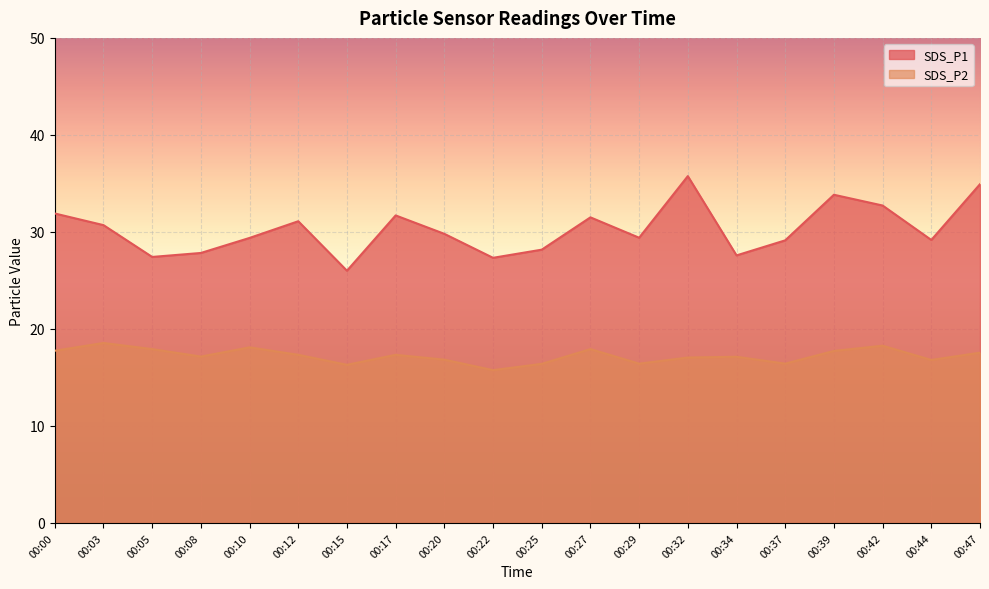

What is the highest value of the SDS_P1 series?

35.8